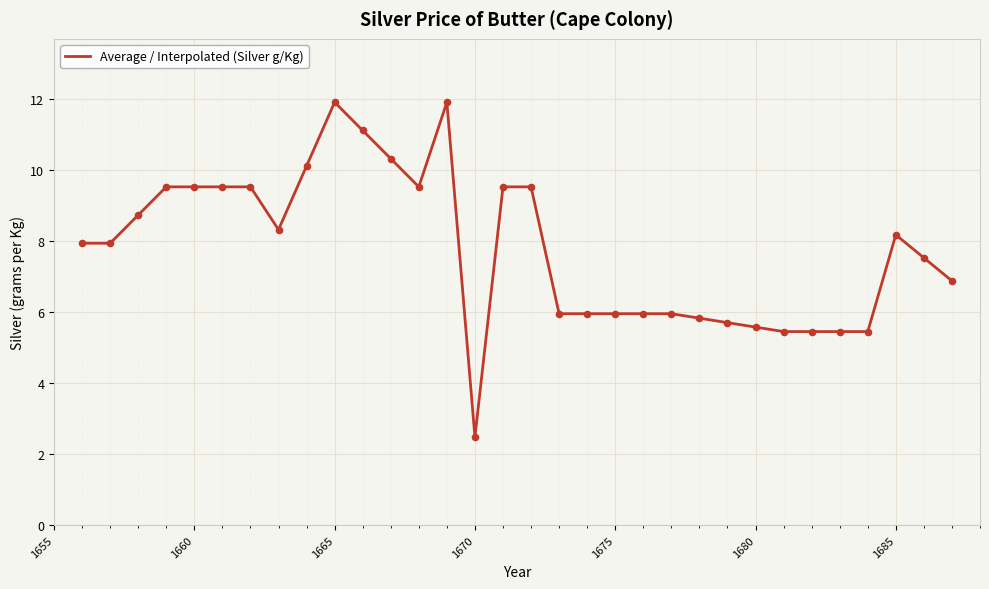

What is the maximum value shown in the chart?

11.9